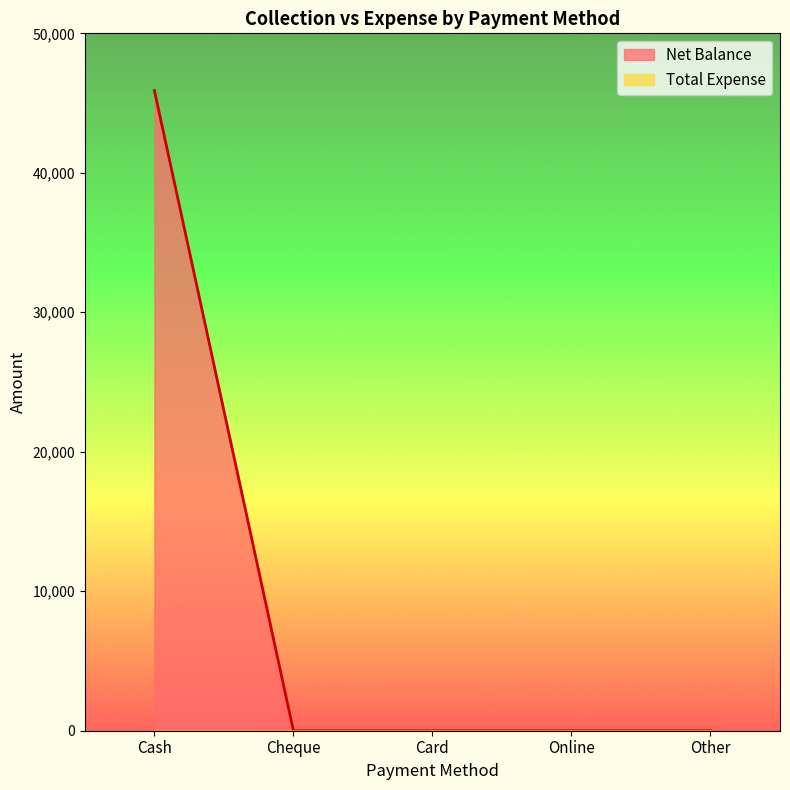

List the labels in order of value, smallest first.

Cheque, Card, Online, Other, Cash